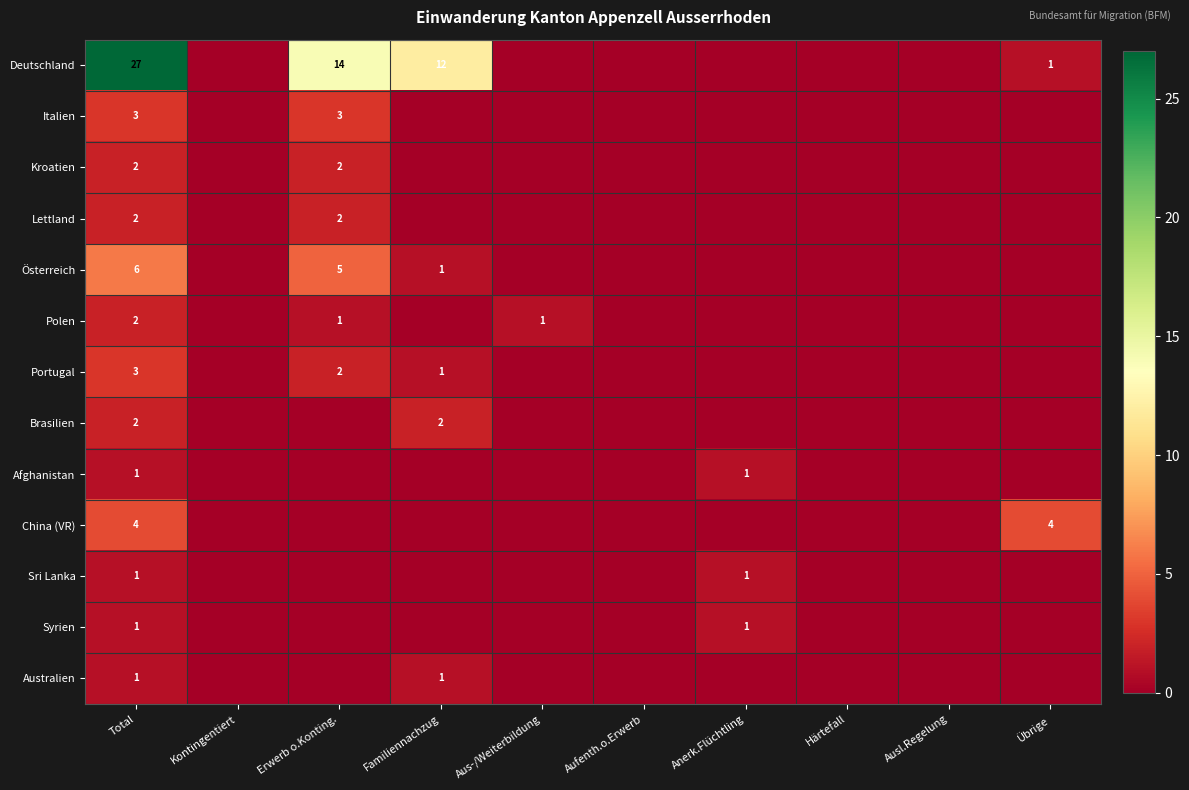

What is the spread (max minus min) of values at Total?

26